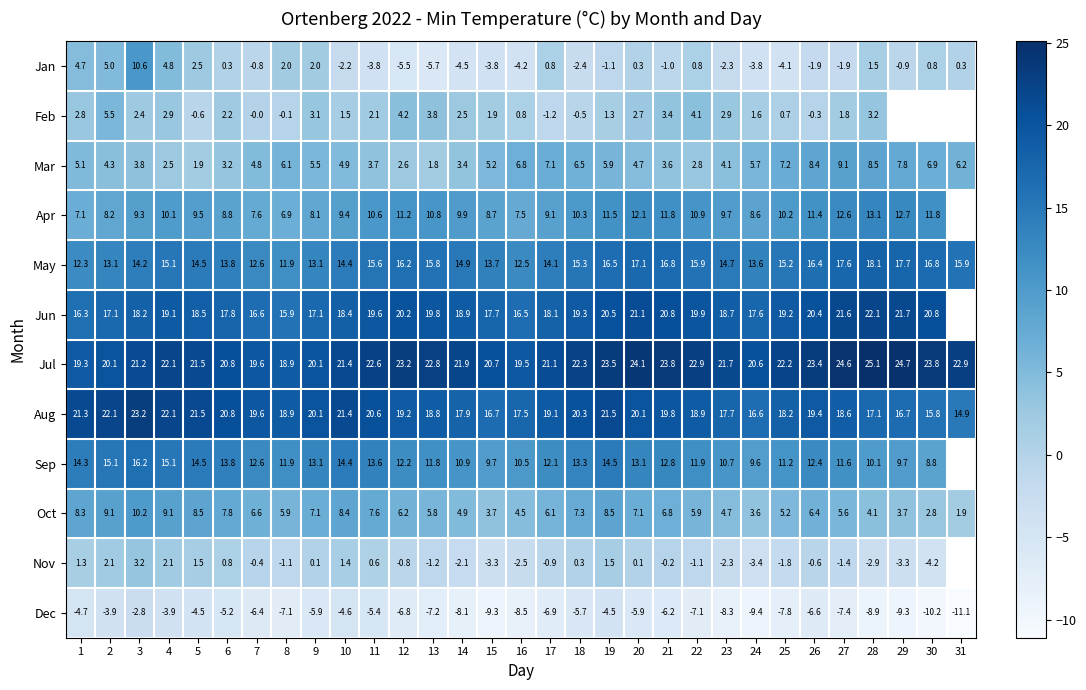

The Dec series shows -2.5 at 21. True or false?

False